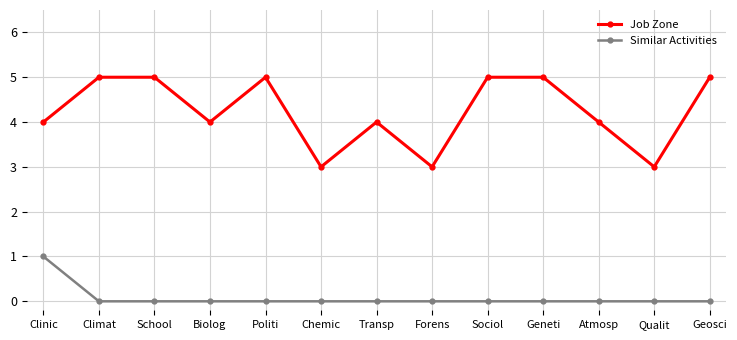

What is the difference between the maximum and minimum values in the Job Zone series?

2